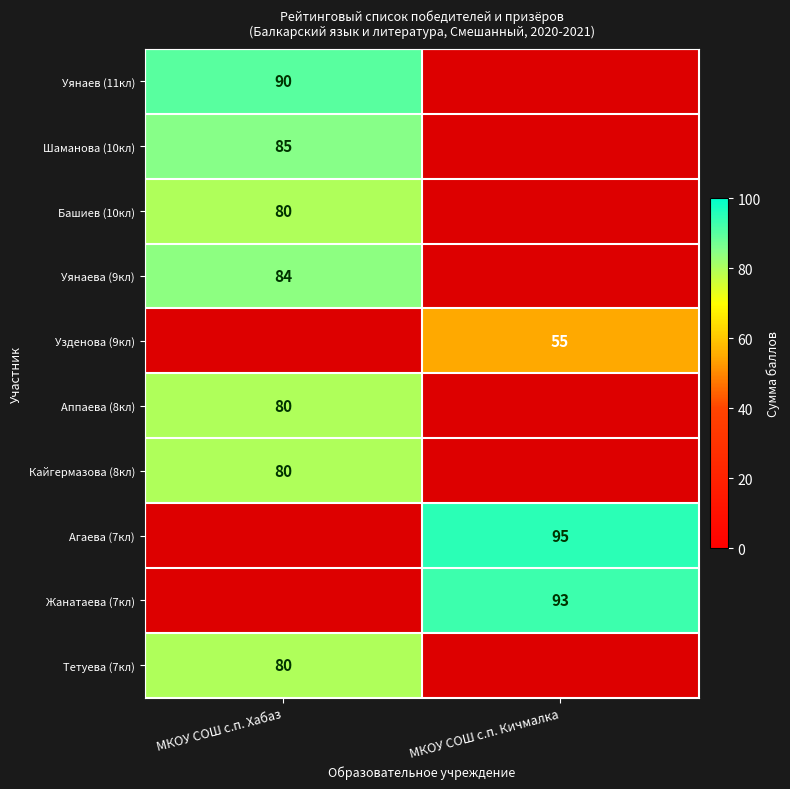

The value of Тетуева (7кл) at МКОУ СОШ с.п. Хабаз is 80. True or false?

True